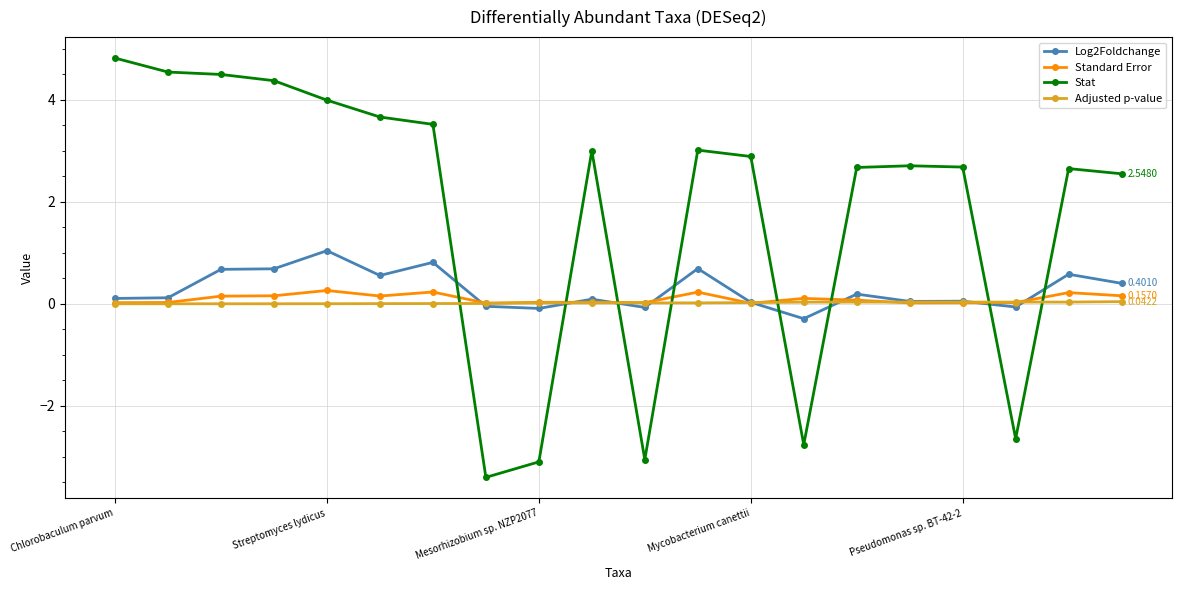

Which series has the largest range (max minus min)?

Stat